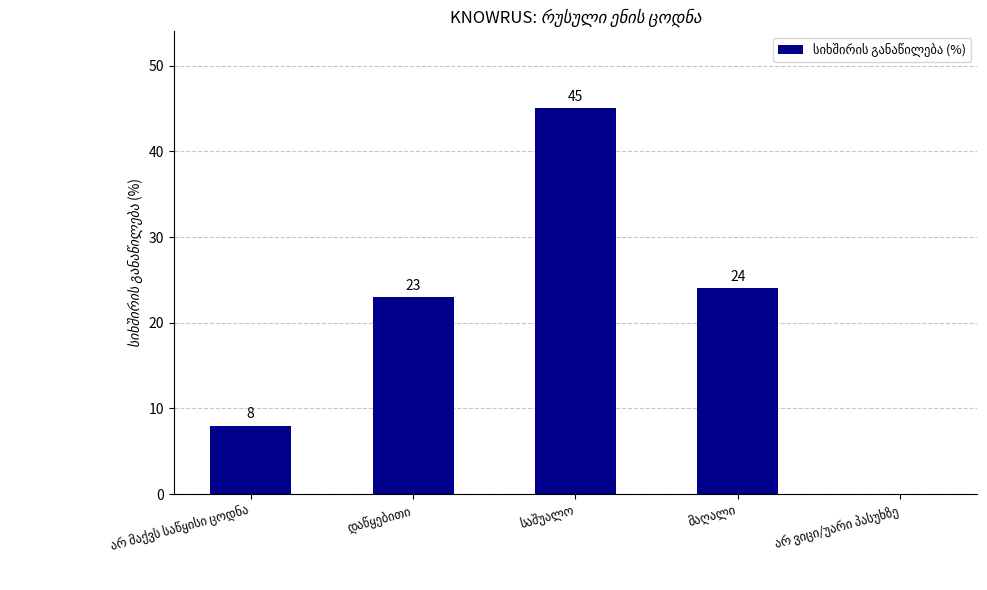

What is the sum of all values?

100